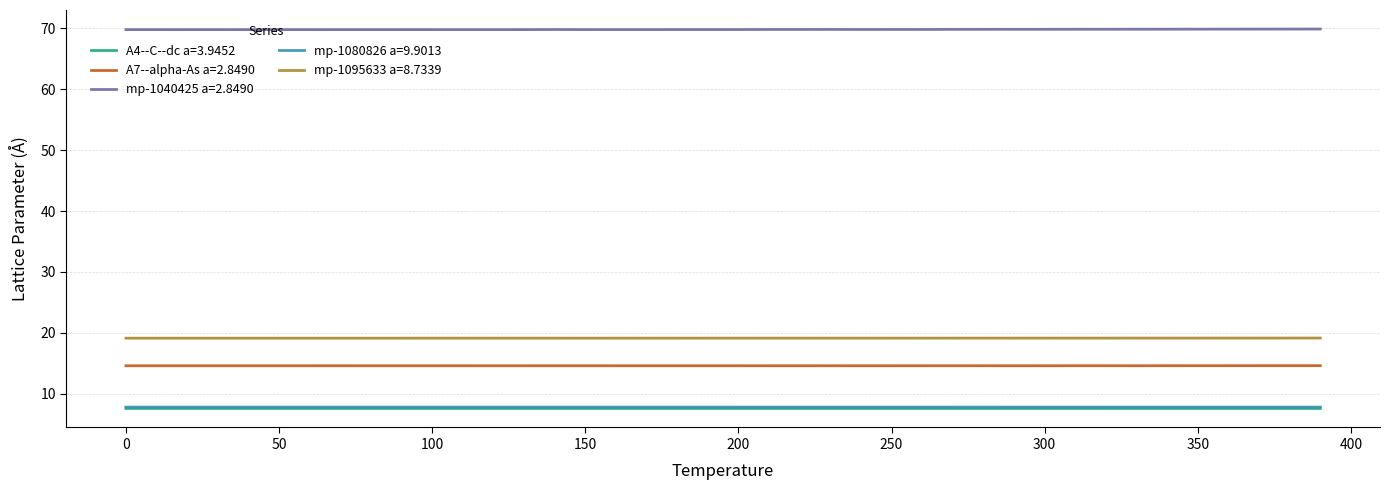

Rank the series by their maximum value, from highest to lowest.

mp-1040425 a=2.8490, mp-1095633 a=8.7339, A7--alpha-As a=2.8490, mp-1080826 a=9.9013, A4--C--dc a=3.9452